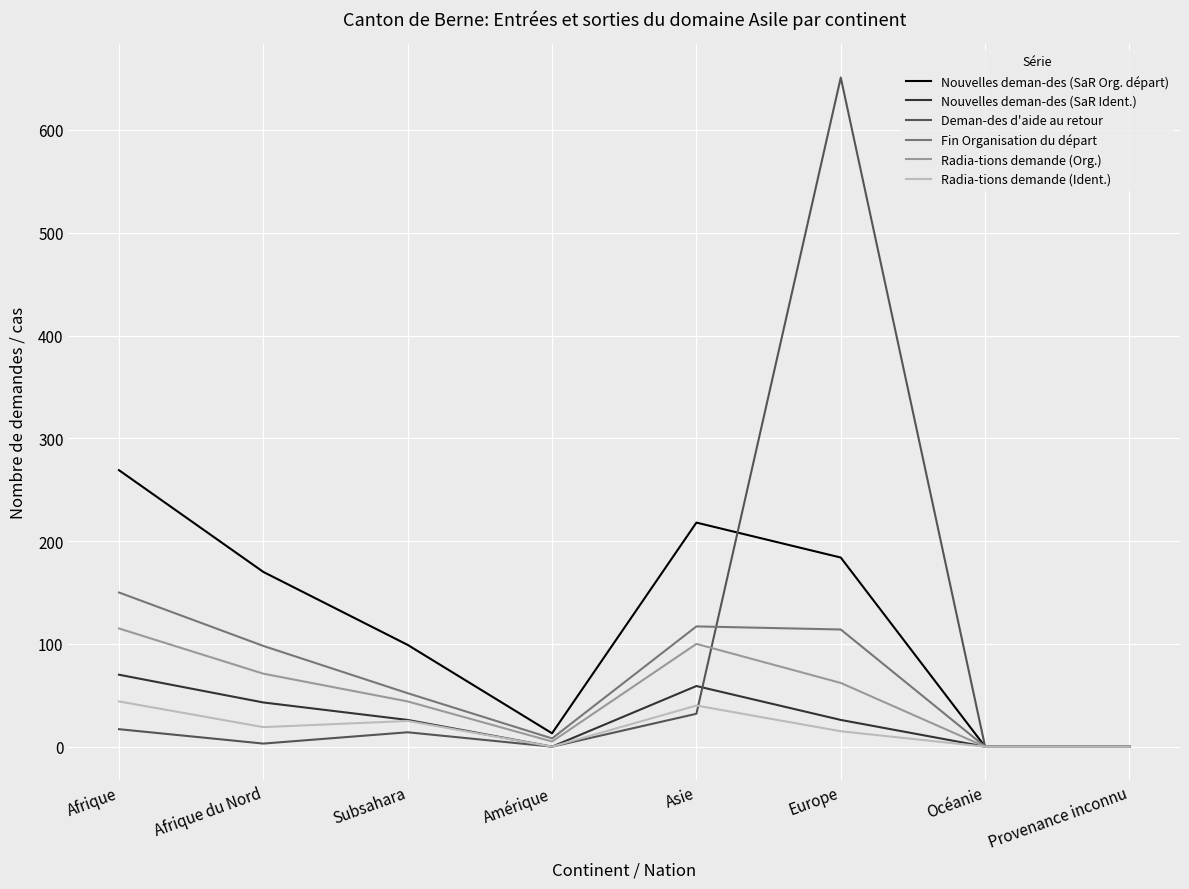

Which series has the widest spread of values?

Deman-des d'aide au retour